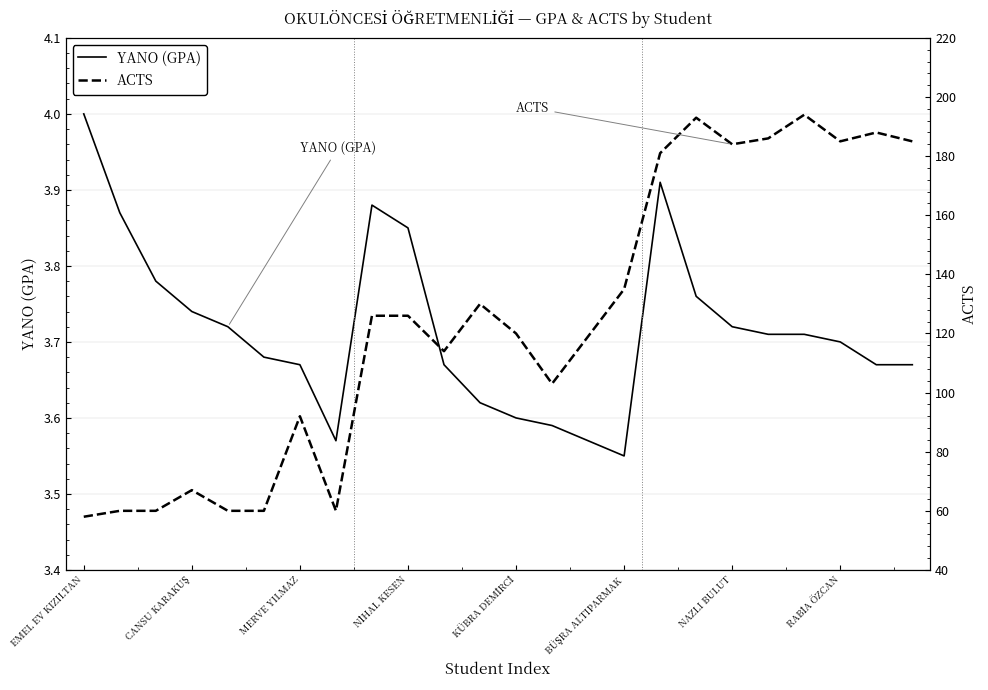

What is the highest value of the YANO (GPA) series?

4.0